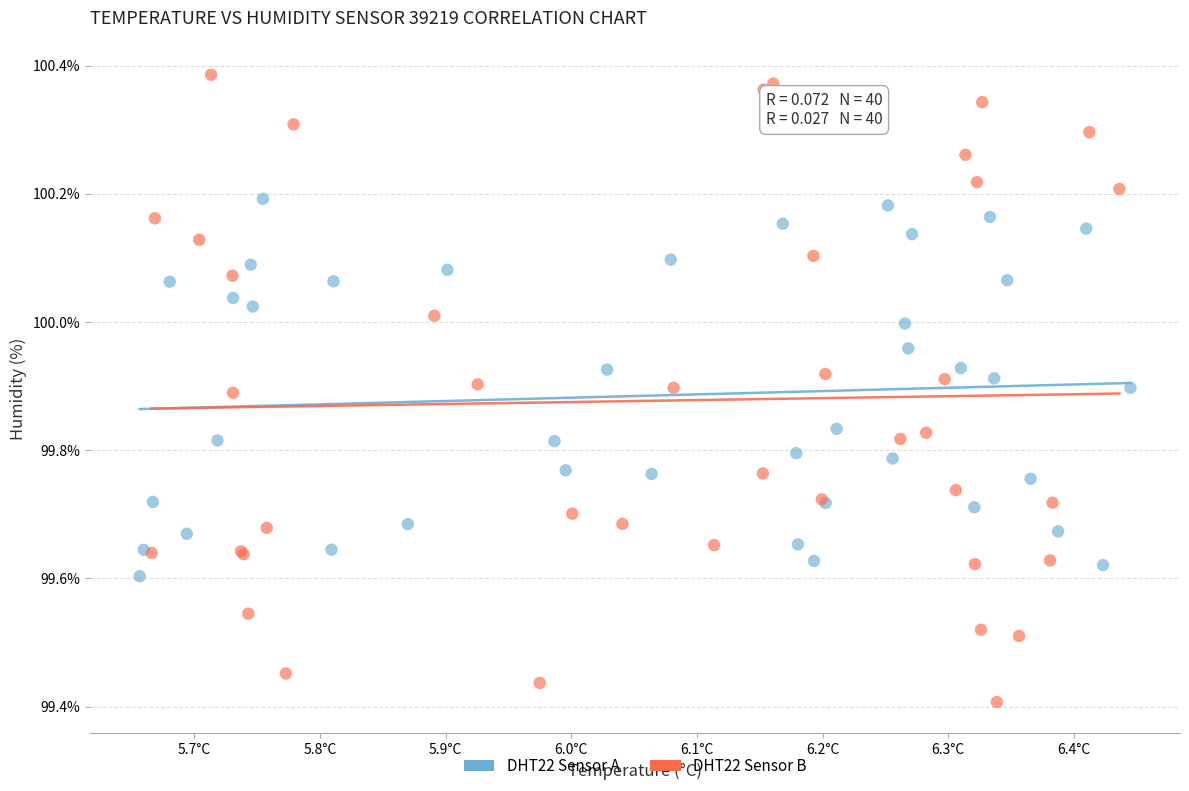

Which series has the largest Y range (max minus min)?

DHT22 Sensor B